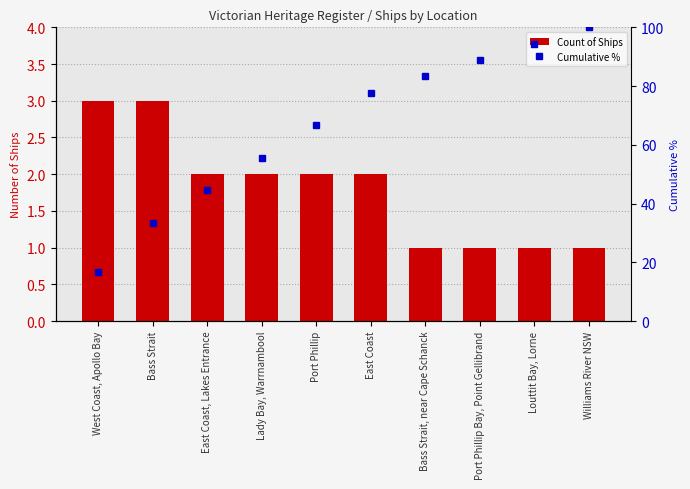

Is the value of Cumulative % at Bass Strait greater than the value of Count of Ships at Port Phillip Bay, Point Gellibrand?

Yes